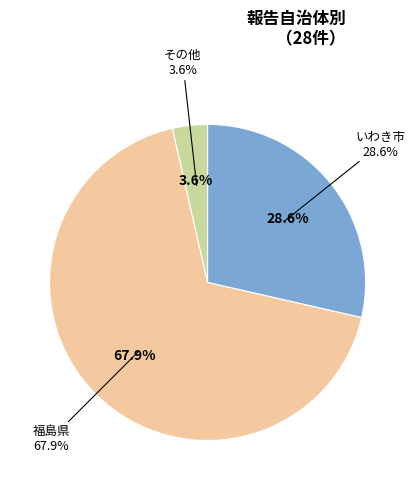

Is いわき市 the majority of the pie?

No